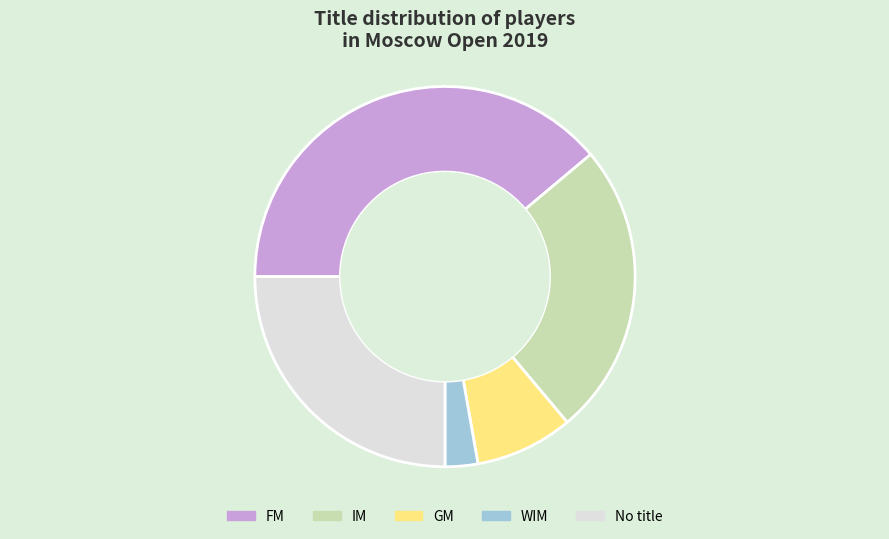

Which category has the biggest portion of the pie?

FM